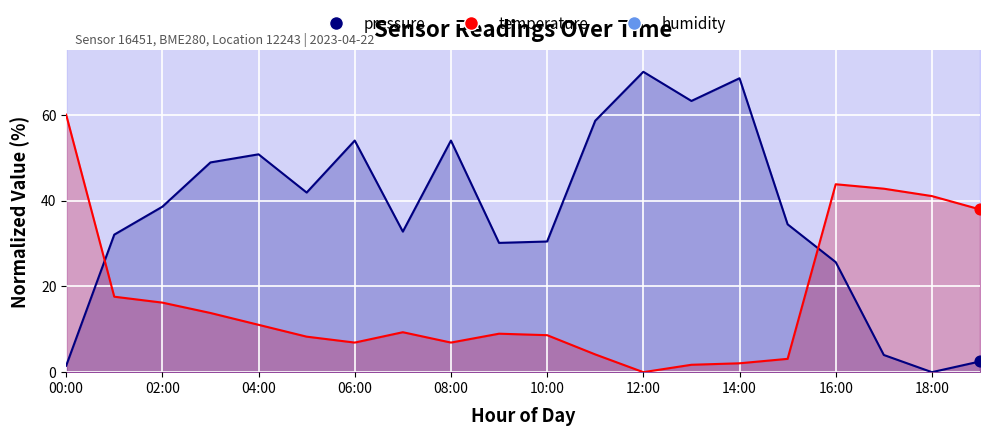

Which series has the largest total across all categories?

humidity